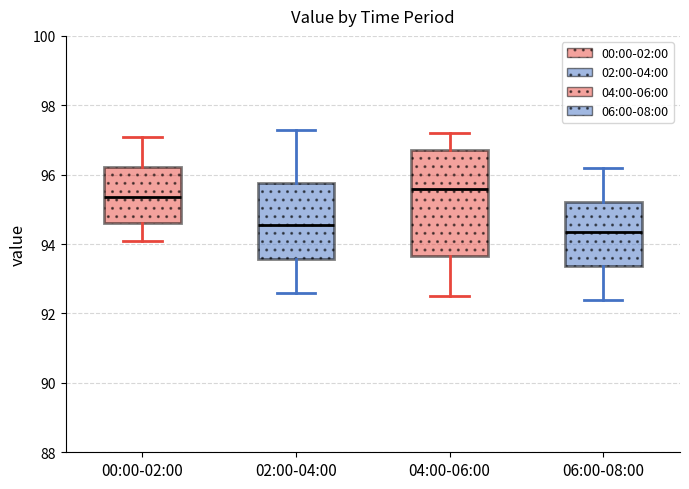

Which box's median line is the lowest?

06:00-08:00